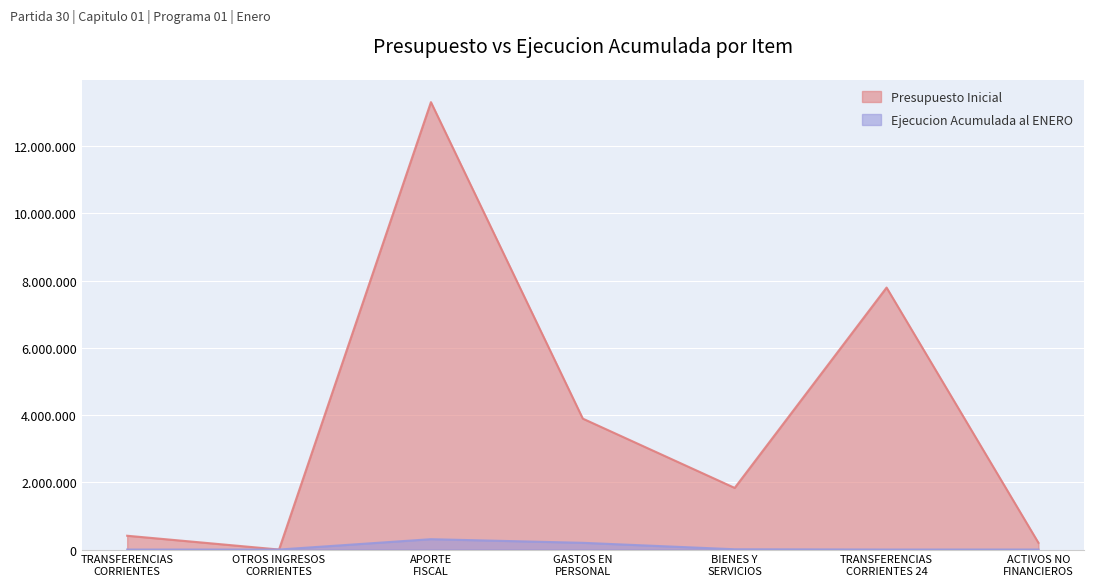

Which series has the largest total across all categories?

Presupuesto Inicial